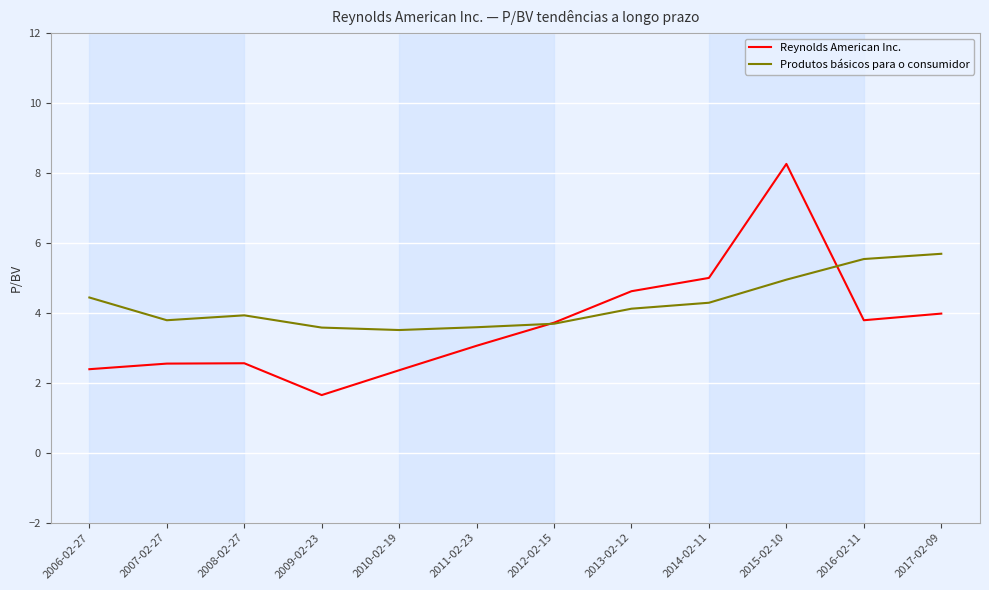

Which series has the largest total across all categories?

Produtos básicos para o consumidor